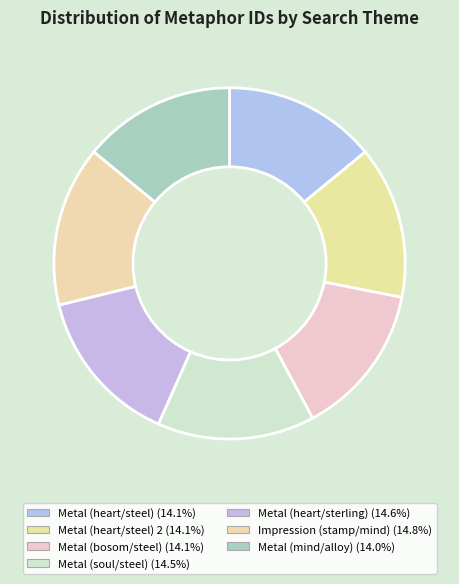

How many segments does this pie chart have?

7